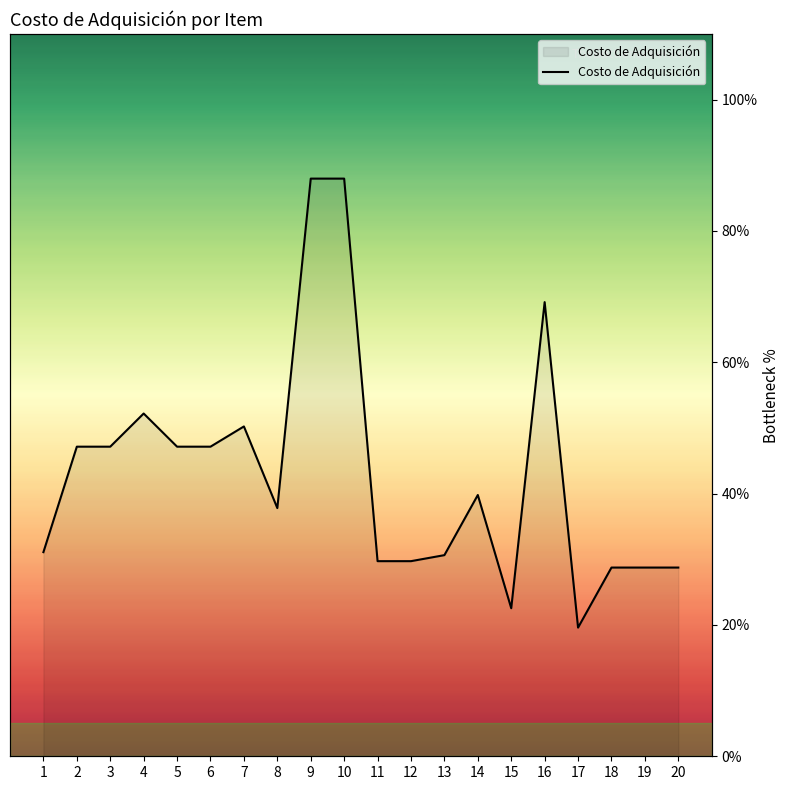

Rank the categories by value from lowest to highest.

17, 15, 18, 19, 20, 11, 12, 13, 1, 8, 14, 2, 3, 5, 6, 7, 4, 16, 9, 10